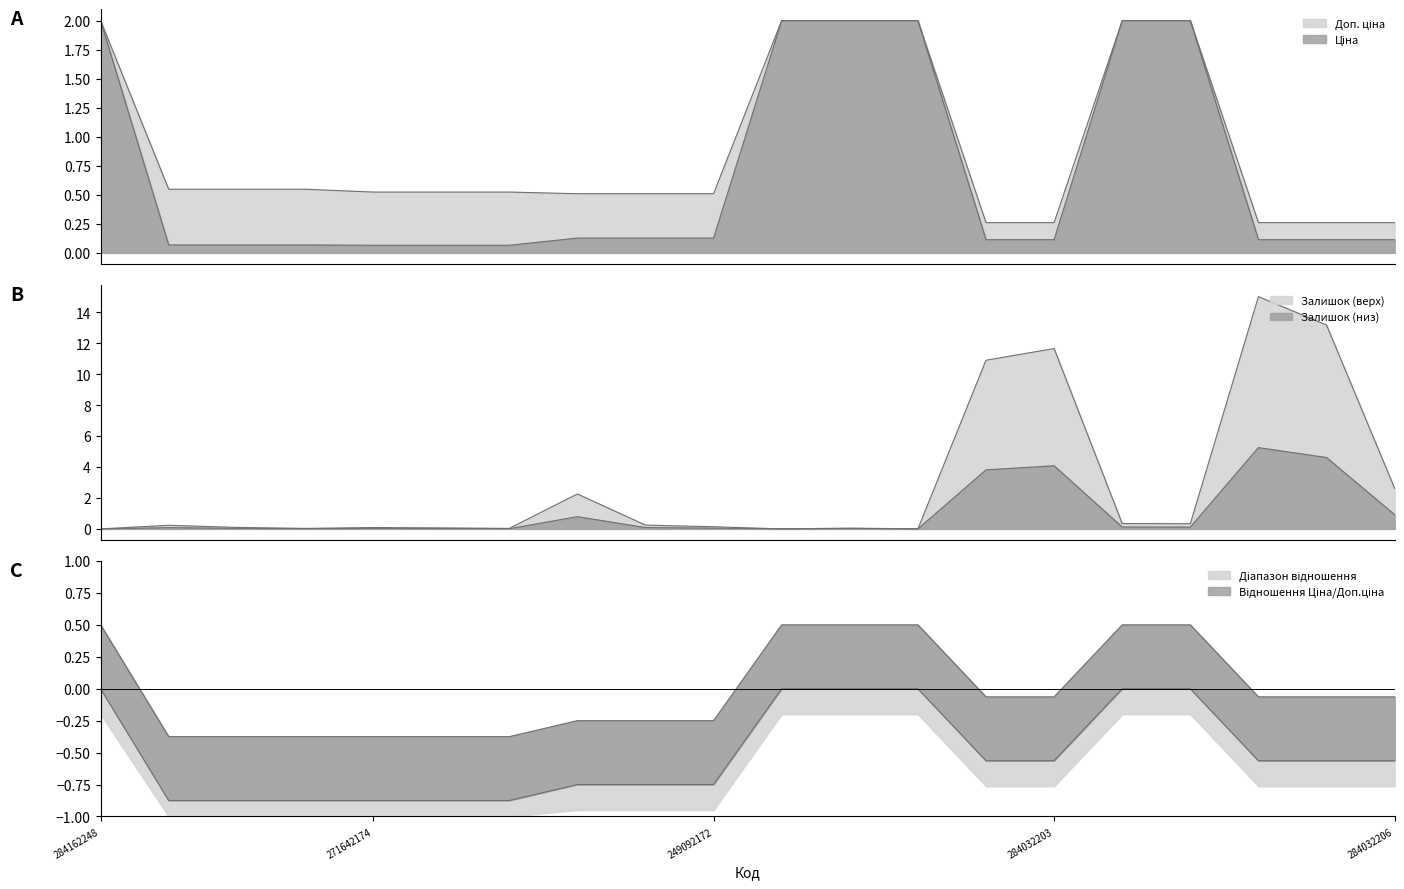

True or false: Залишок and Доп. ціна cross at least once.

True